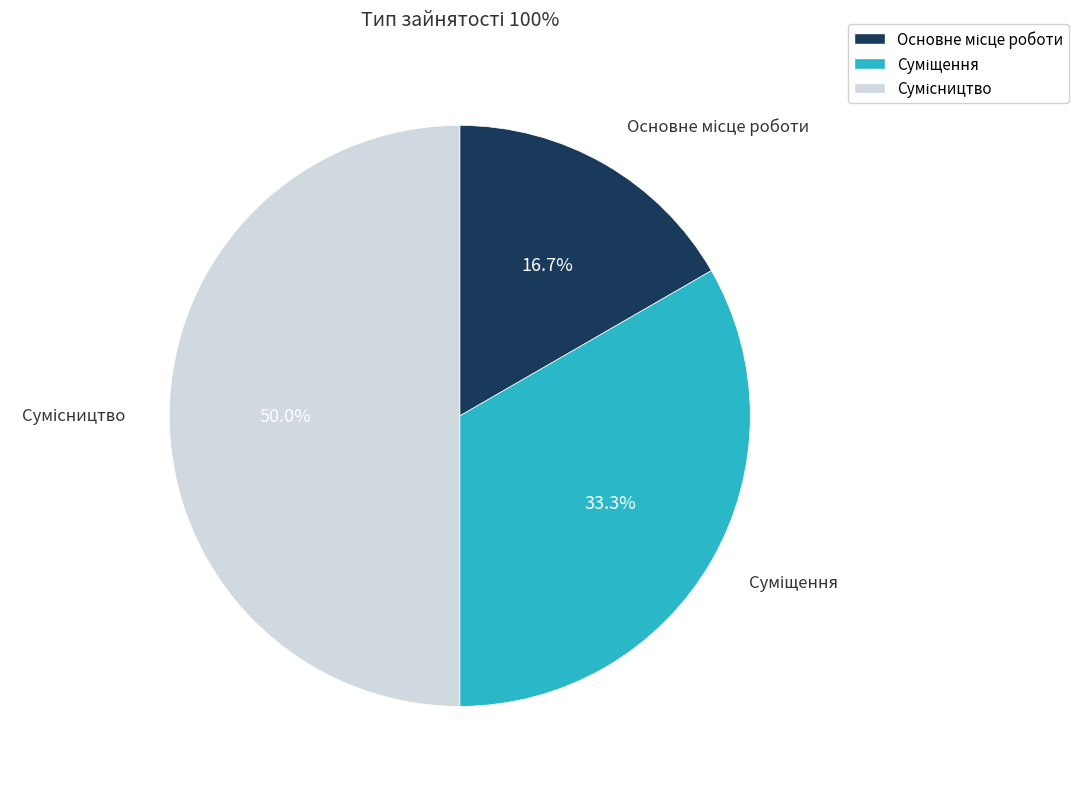

Does any single category account for the majority?

No